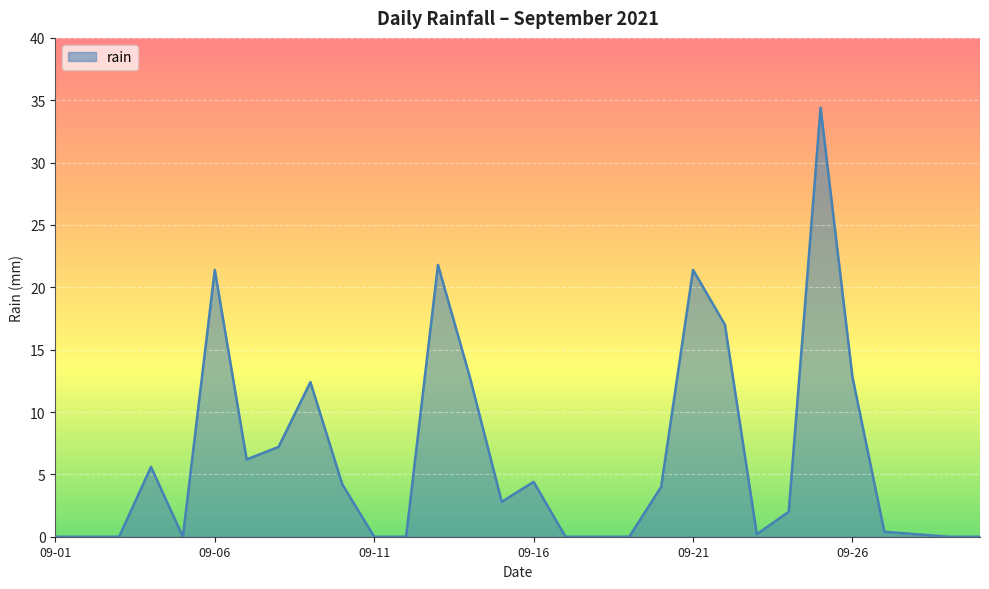

What is the difference between the maximum and minimum values?

34.4